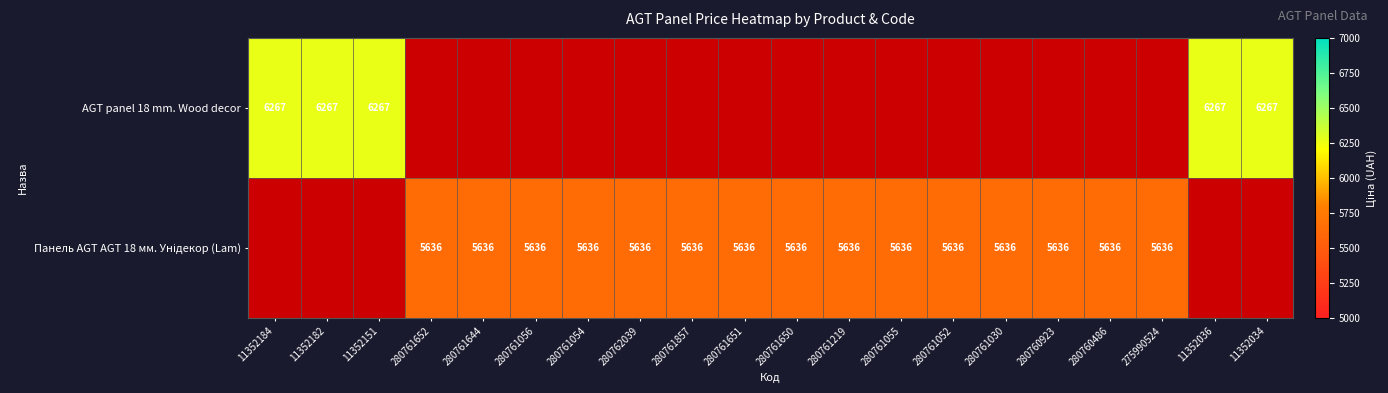

Is the value of AGT panel 18 mm. Wood decor at 280761644 greater than the value of Панель AGT AGT 18 мм. Унідекор (Lam) at 280761652?

No